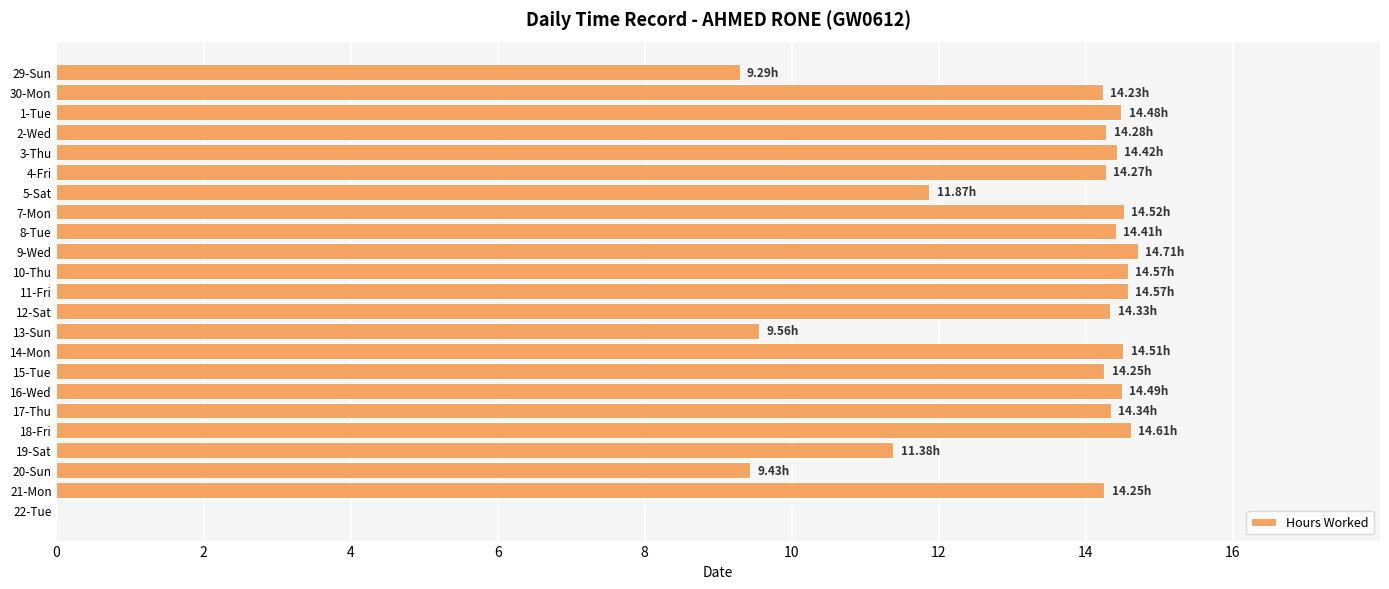

What is the sum of all values?

296.8